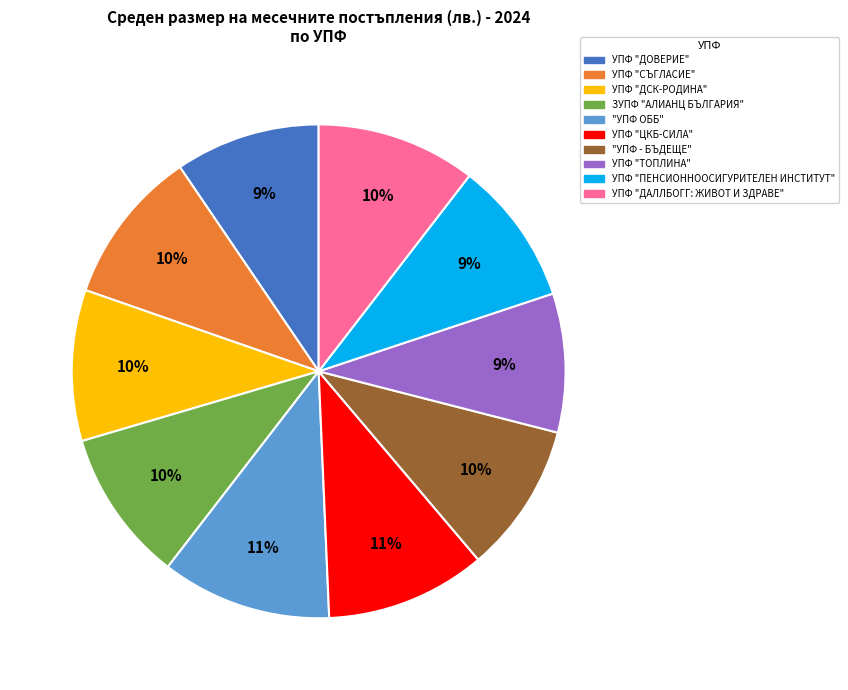

How many slices are in this pie chart?

10